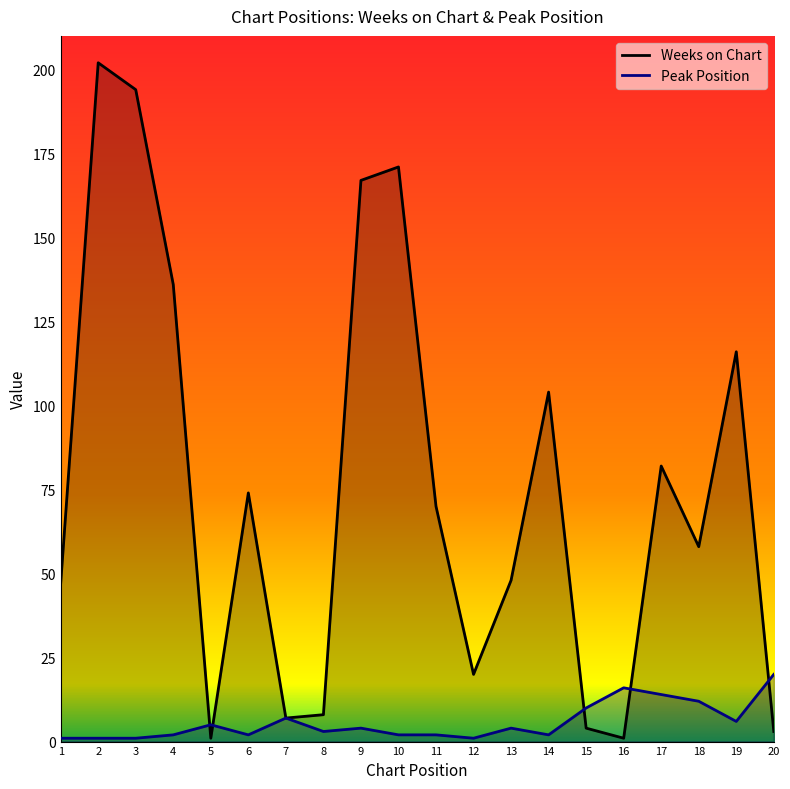

Rank the categories by Weeks on Chart value from lowest to highest.

5, 16, 20, 15, 7, 8, 12, 1, 13, 18, 11, 6, 17, 14, 19, 4, 9, 10, 3, 2